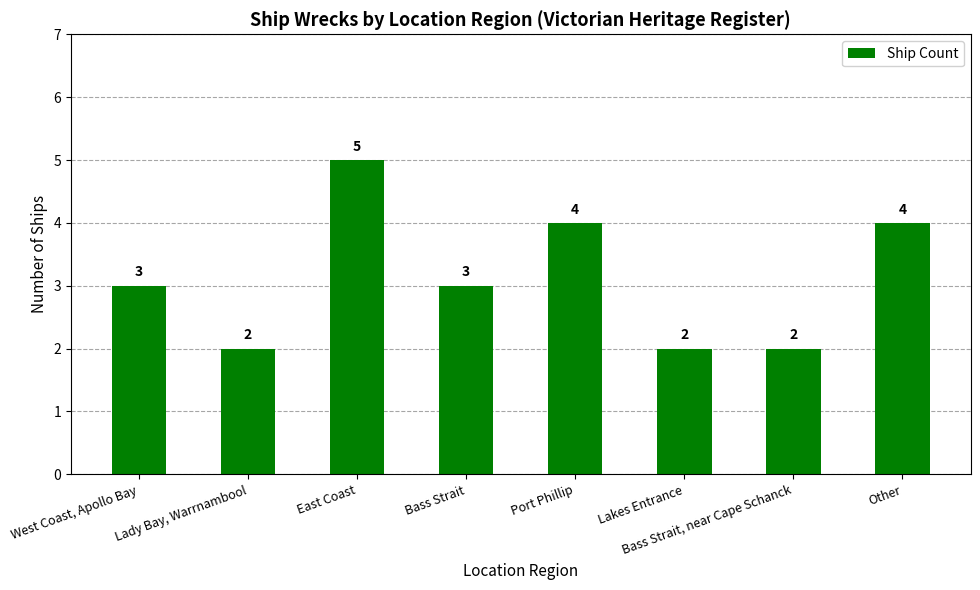

What is the change in value from Port Phillip to Lakes Entrance?

-2